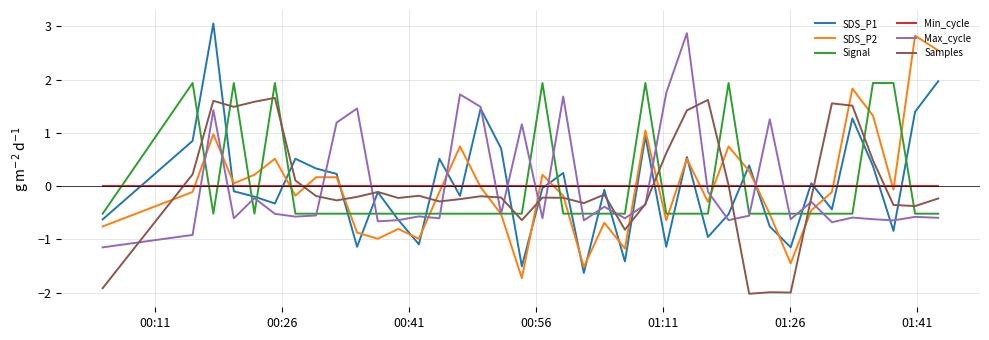

Which series has the widest spread of values?

SDS_P1